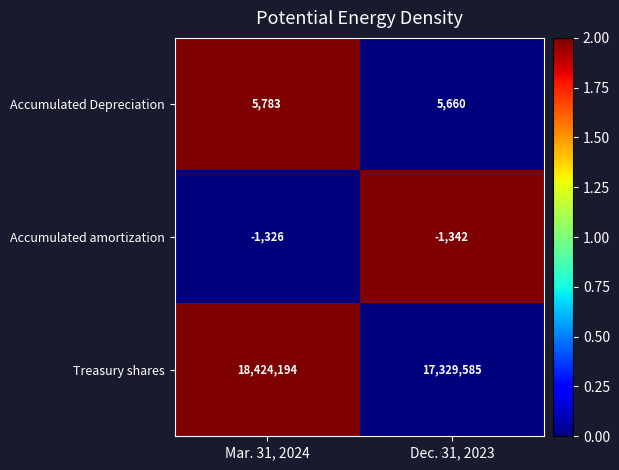

List the series in order of their peak value, lowest first.

Accumulated amortization, Accumulated Depreciation, Treasury shares